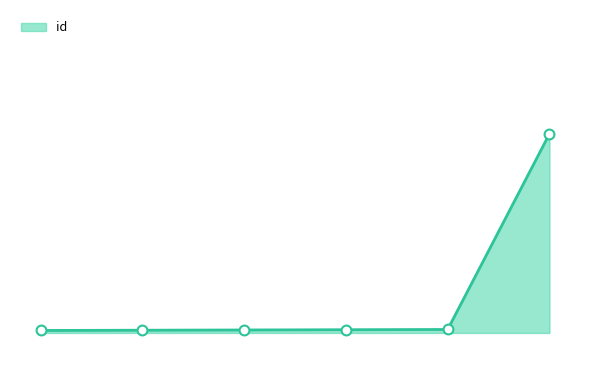

Is this an area chart (filled region under the line)?

Yes